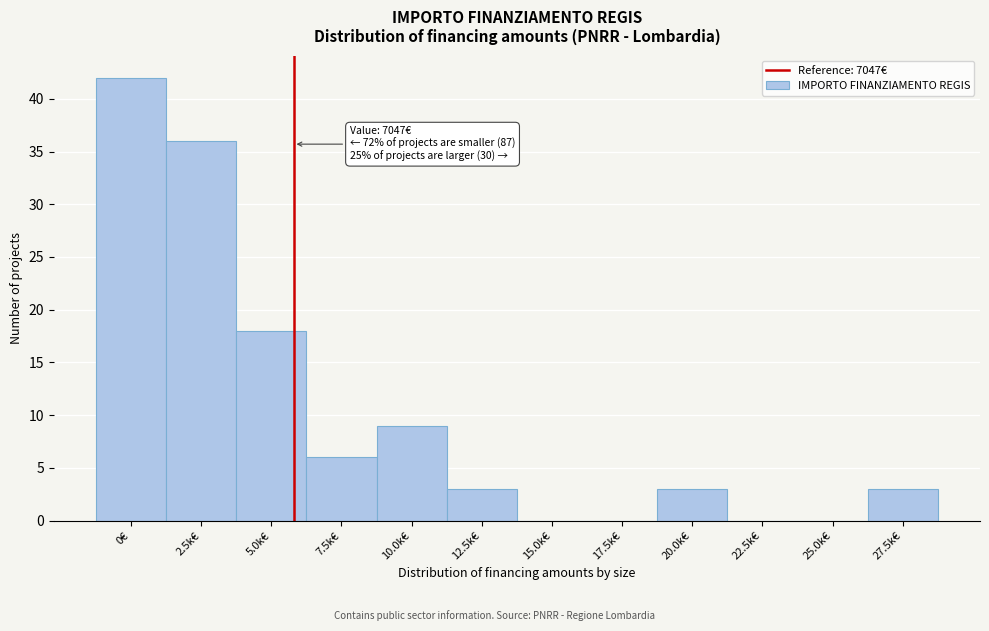

Reading left to right, transcribe all the data shown in this chart.

0€=42	2.5k€=36	5.0k€=18	7.5k€=6	10.0k€=9	12.5k€=3	15.0k€=0	17.5k€=0	20.0k€=3	22.5k€=0	25.0k€=0	27.5k€=3